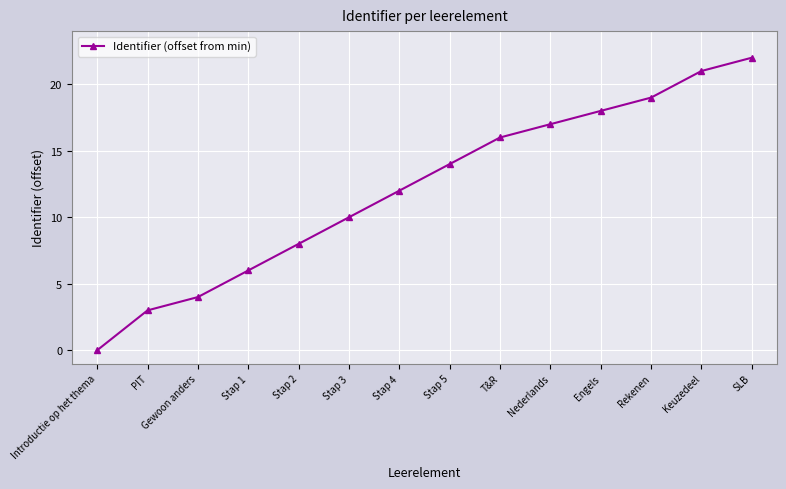

What is the greatest value displayed?

22